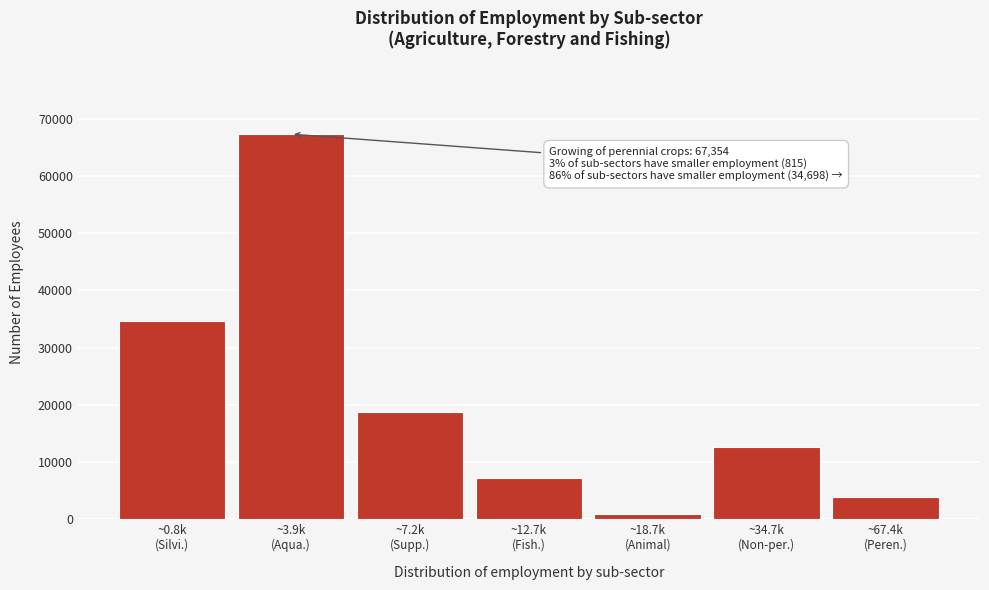

Reading right to left, what are all the values shown in this chart?

3851	12664	815	7186	18669	67354	34698